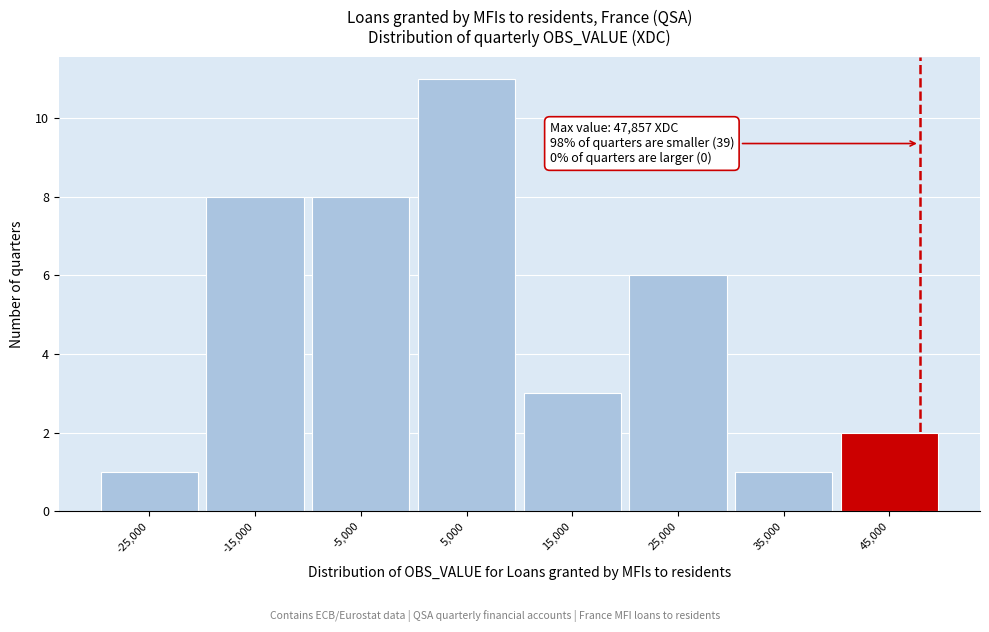

Over which range of the x-axis is the bar tallest?

0 to 10000